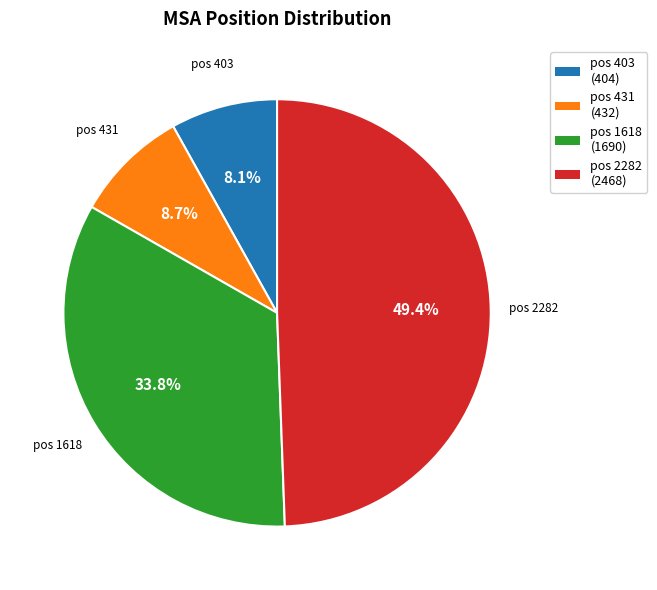

Is there any slice that represents more than half of the pie?

No